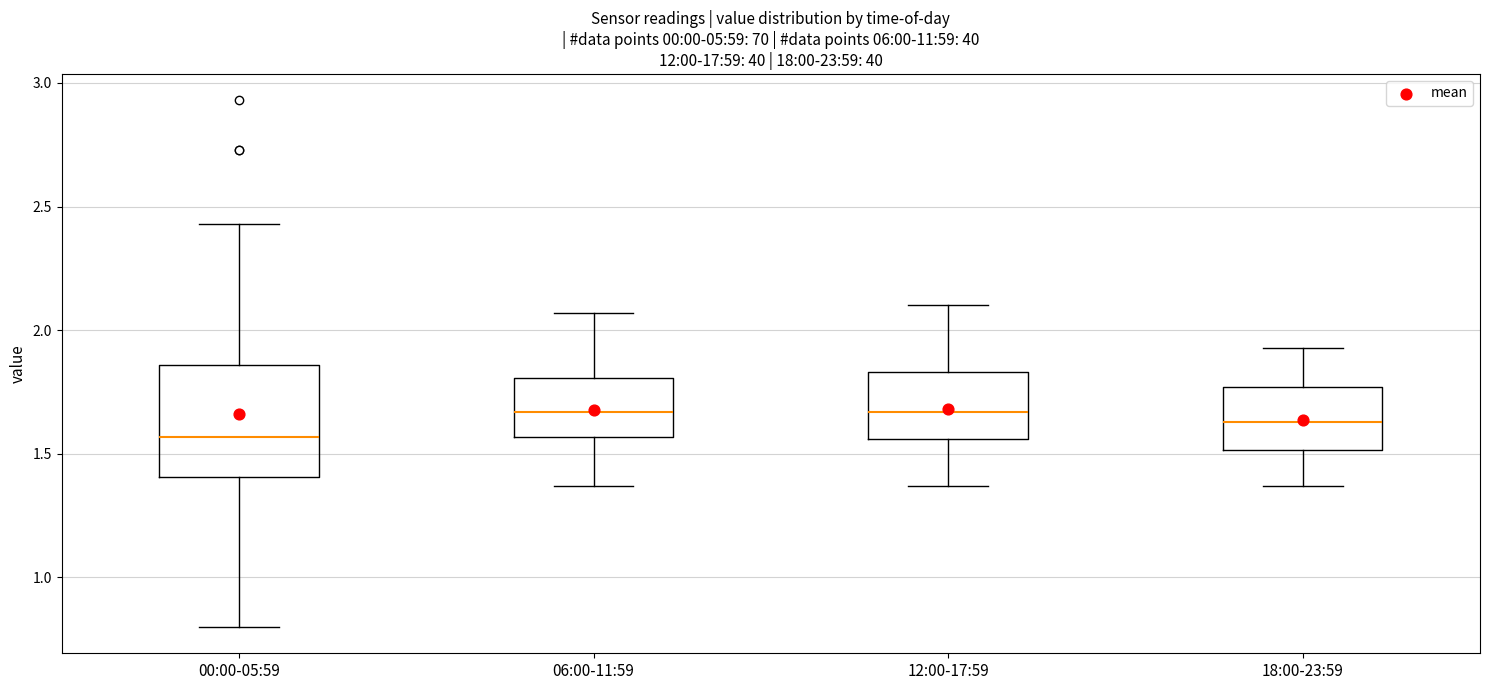

Reading left to right, read every box against the y-axis: the position of its median line, the range the box covers, and the ends of its whiskers. The values are not printed on the chart, so give them approximately, as read against the axis.

00:00-05:59: median 1.55, box 1.40 to 1.85, whiskers 0.80 to 2.45
06:00-11:59: median 1.65, box 1.55 to 1.80, whiskers 1.35 to 2.05
12:00-17:59: median 1.65, box 1.55 to 1.85, whiskers 1.35 to 2.10
18:00-23:59: median 1.65, box 1.50 to 1.75, whiskers 1.35 to 1.95